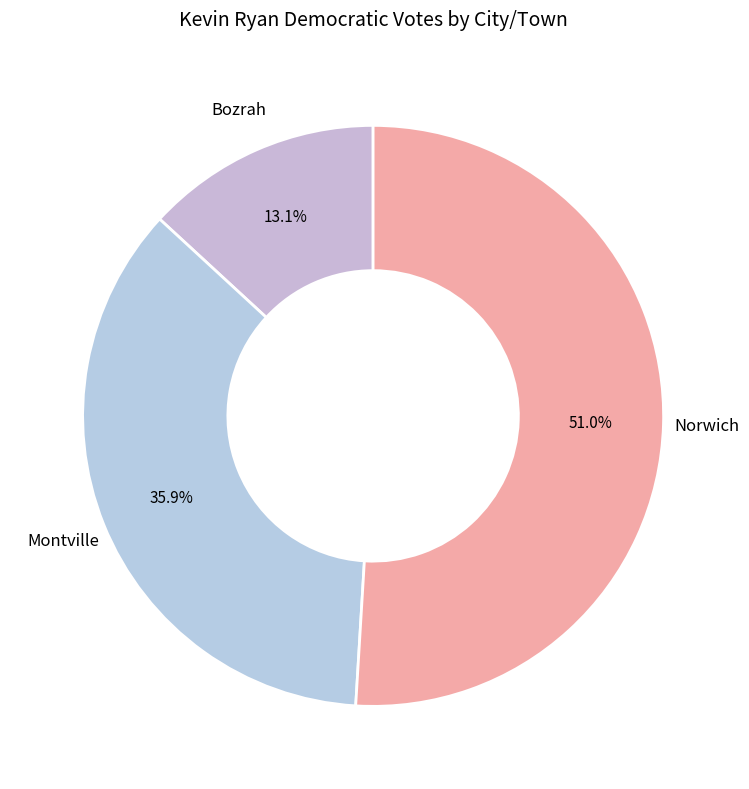

Is there a majority slice in this chart?

Yes